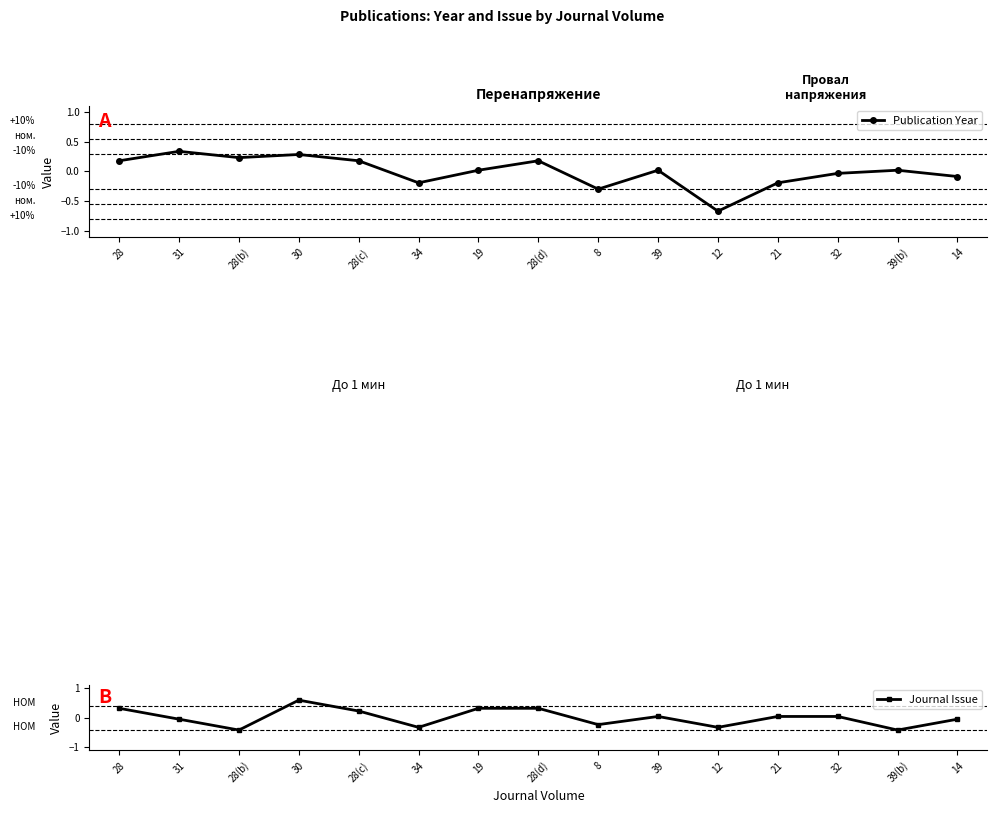

How many interior local valleys does the Journal Issue series have?

5